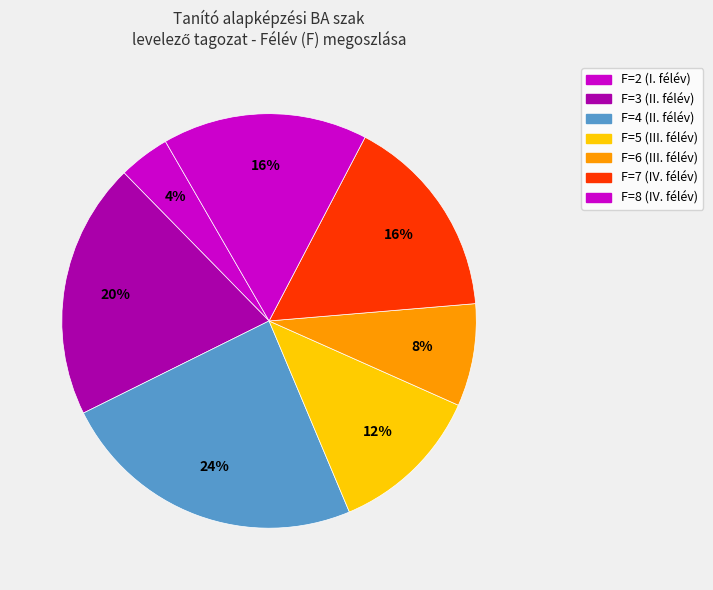

Is there a majority slice in this chart?

No